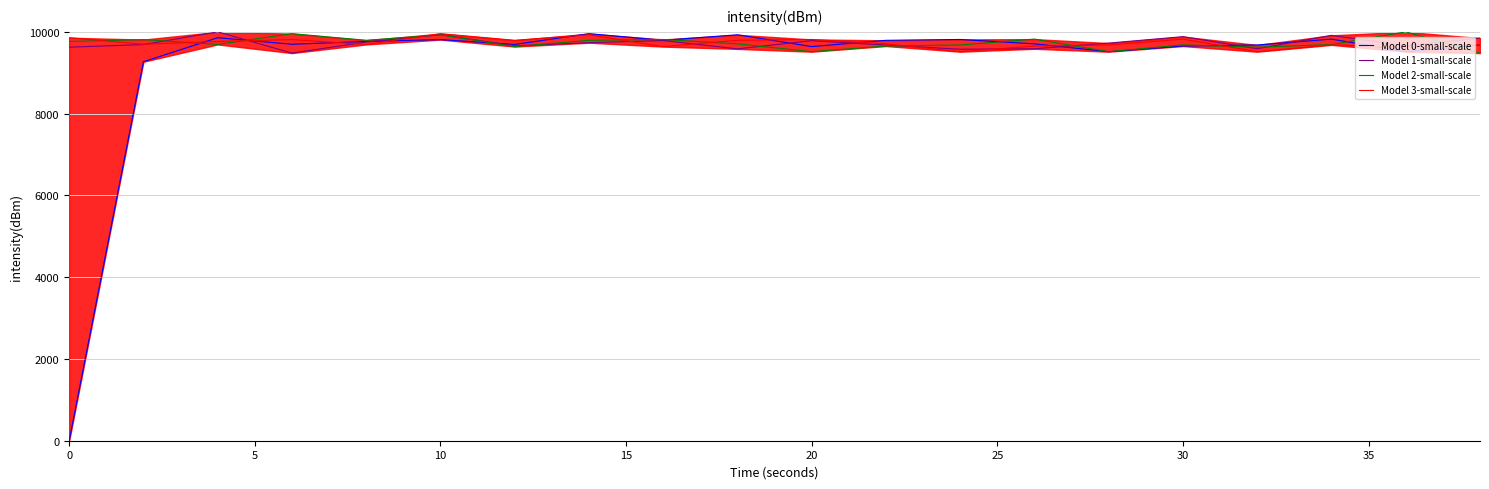

What is the lowest value of the Model 1-small-scale series?

9480.9